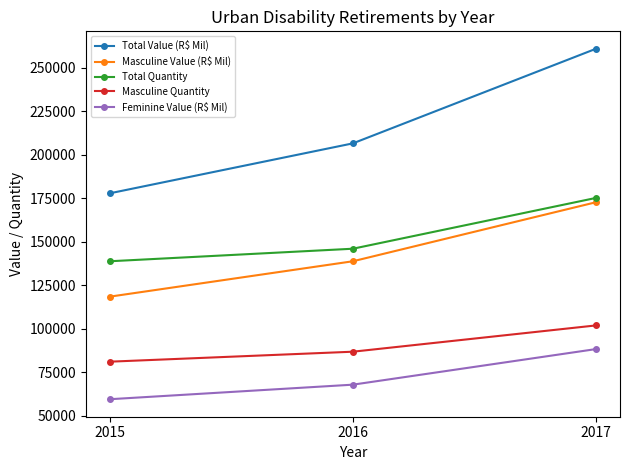

Where is Masculine Quantity nearest to the value 91403?

2016